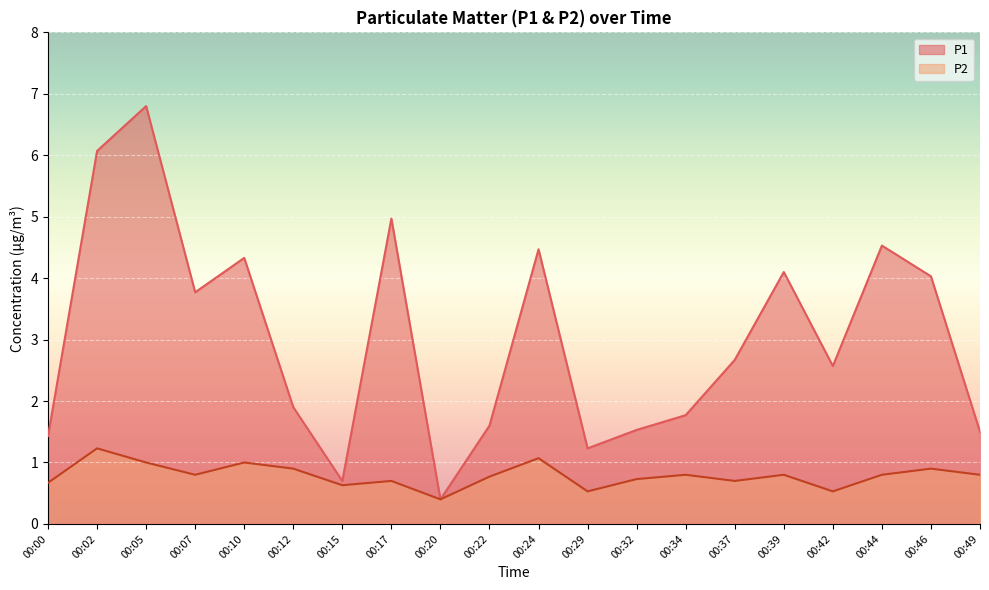

Reading left to right, transcribe all the data shown in this chart.

P1: 1.4	6.1	6.8	3.8	4.3	1.9	0.7	5.0	0.4	1.6	4.5	1.2	1.5	1.8	2.7	4.1	2.6	4.5	4.0	1.5
P2: 0.7	1.2	1.0	0.8	1.0	0.9	0.6	0.7	0.4	0.8	1.1	0.5	0.7	0.8	0.7	0.8	0.5	0.8	0.9	0.8